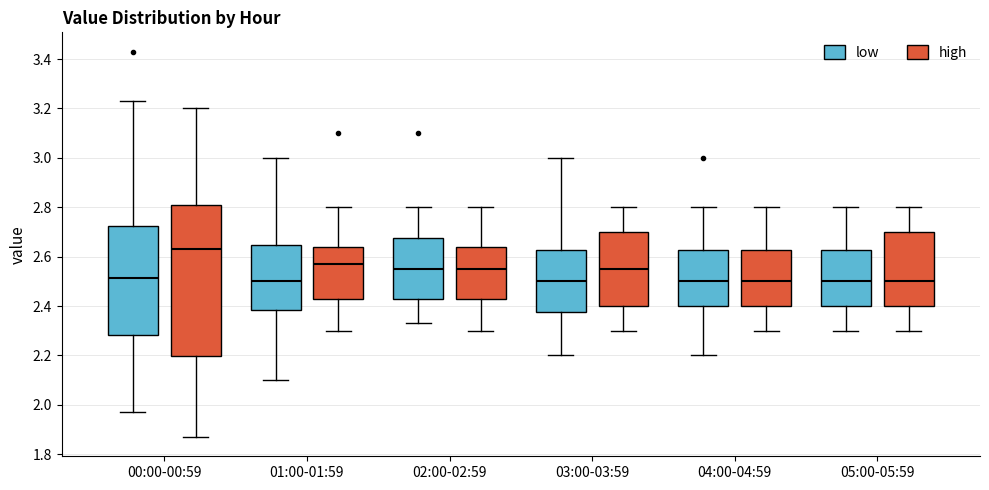

Where does the median line of the box for 02:00-02:59 (high) sit on the y-axis? The values are not printed on the chart, so give them approximately, as read against the axis.

2.56